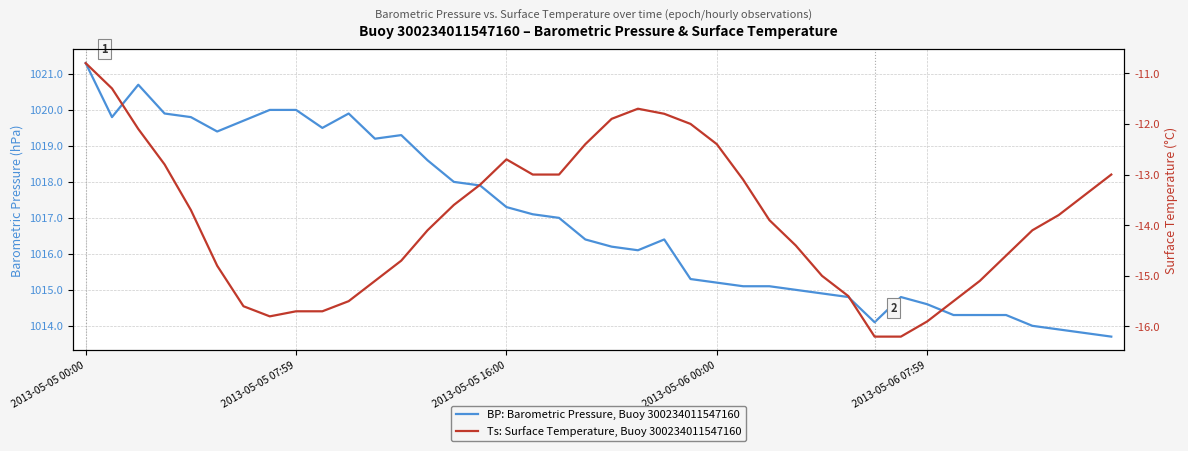

True or false: BP: Barometric Pressure, Buoy 300234011547160 and Ts: Surface Temperature, Buoy 300234011547160 cross at least once.

False